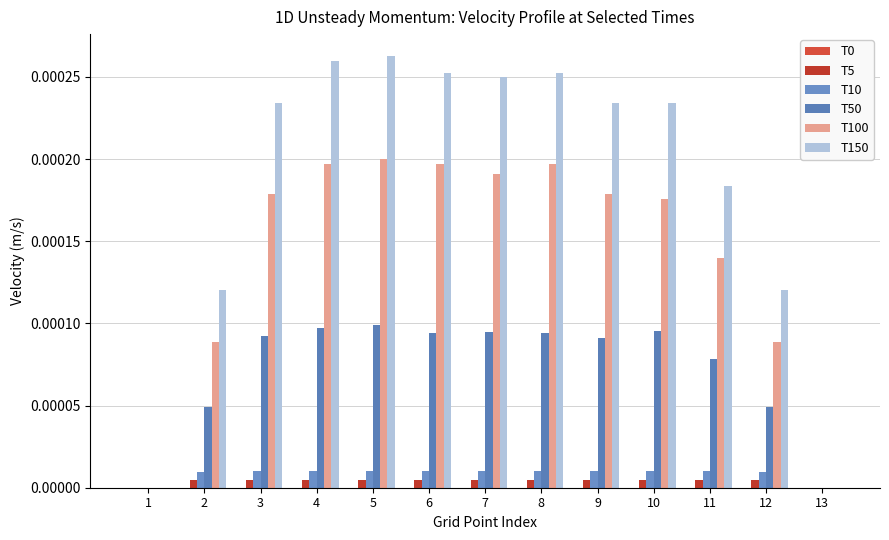

Is it true that T50 equals 0.0 at 7?

True